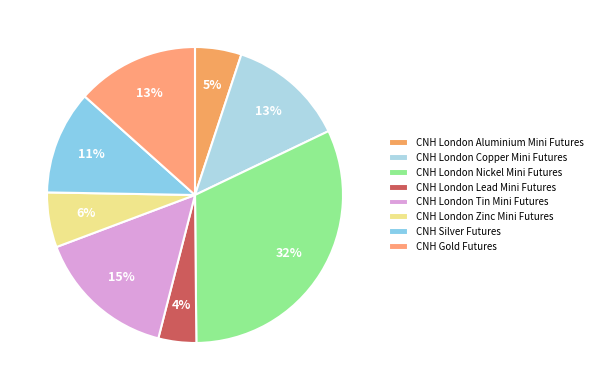

How many slices are in this pie chart?

8